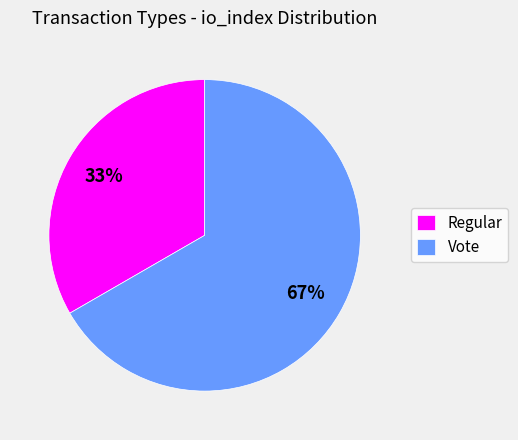

Which category has the biggest portion of the pie?

Vote